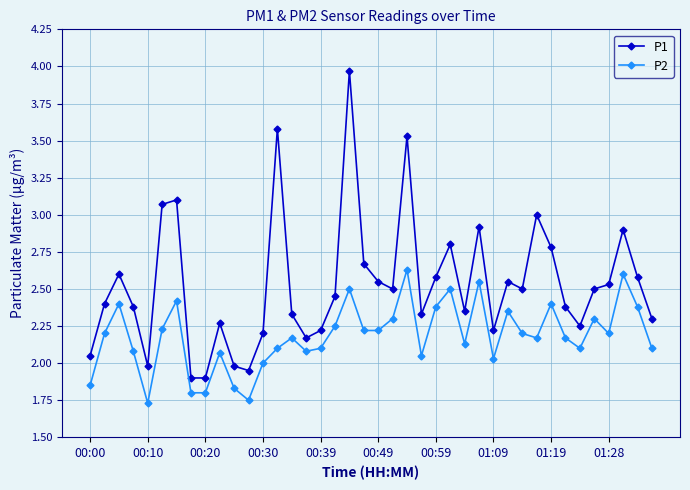

Which series has the largest total across all categories?

P1